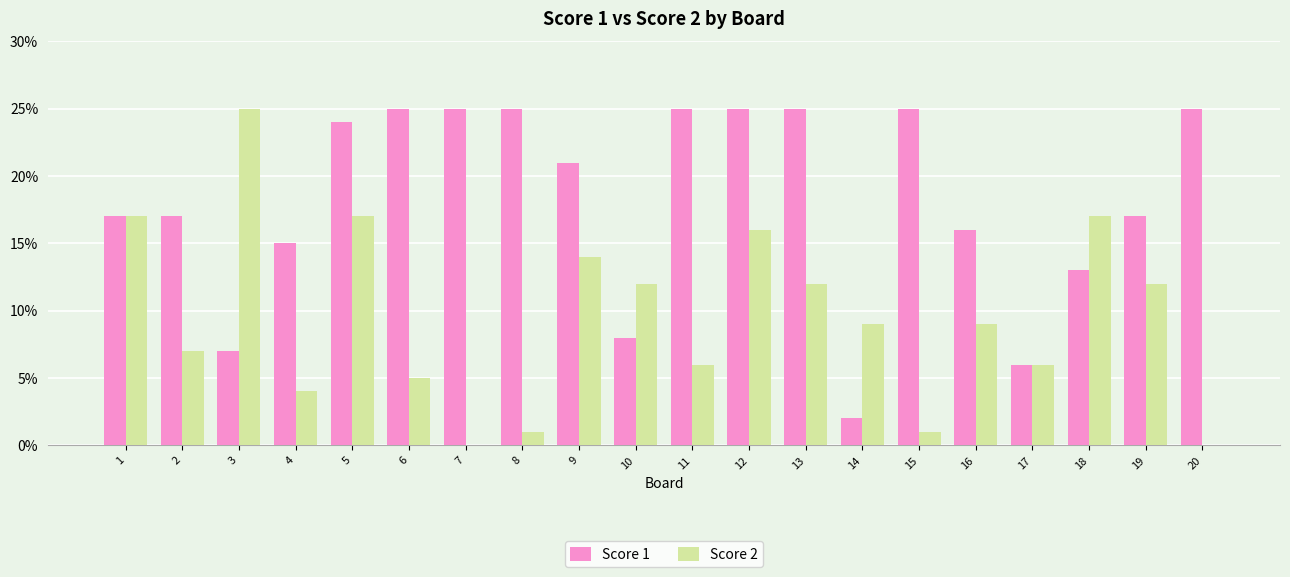

Which series has the largest total across all categories?

Score 1